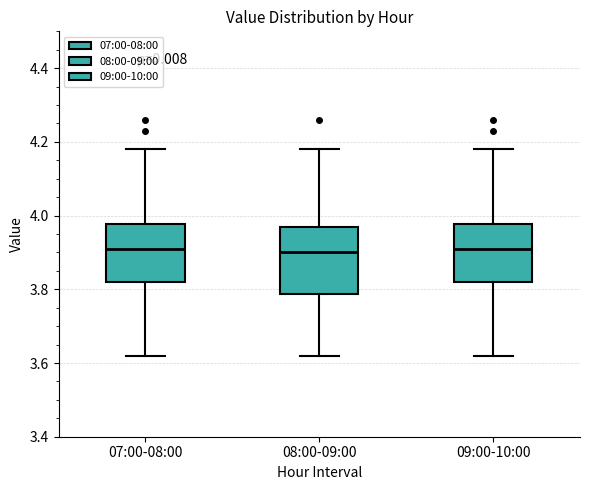

Where is the lower edge of the box for 09:00-10:00 on the y-axis? The values are not printed on the chart, so give them approximately, as read against the axis.

3.82